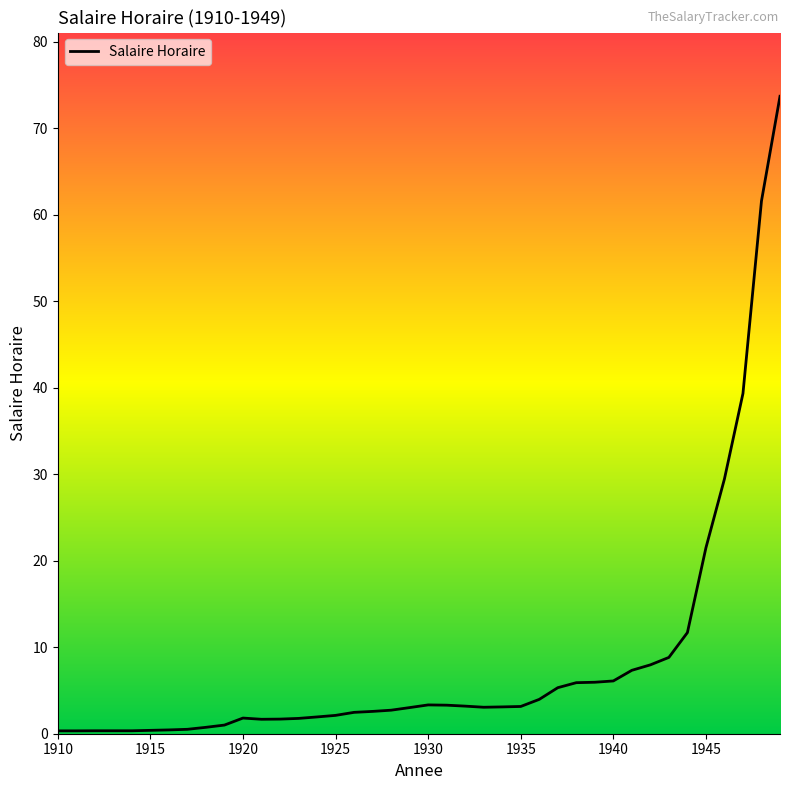

Reading right to left, transcribe all the data shown in this chart.

1949=73.7	1948=61.6	1947=39.3	1946=29.4	1945=21.5	1944=11.7	1943=8.8	1942=8.0	1941=7.3	1940=6.1	1939=6.0	1938=5.9	1937=5.3	1936=4.0	1935=3.1	1934=3.1	1933=3.1	1932=3.2	1931=3.3	1930=3.3	1929=3.0	1928=2.7	1927=2.6	1926=2.5	1925=2.1	1924=1.9	1923=1.8	1922=1.7	1921=1.7	1920=1.8	1919=1.0	1918=0.7	1917=0.5	1916=0.4	1915=0.4	1914=0.3	1913=0.3	1912=0.3	1911=0.3	1910=0.3